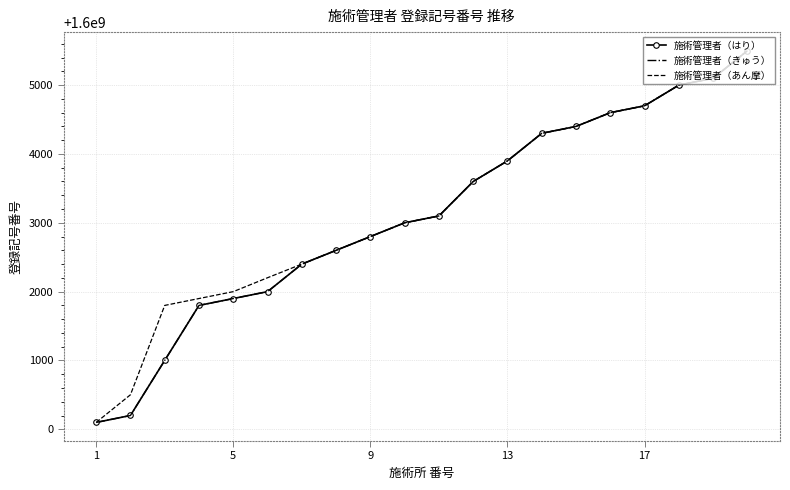

Reading left to right, transcribe all the data shown in this chart.

施術管理者（はり）: 1600000100	1600000201	1600001001	1600001800	1600001900	1600002000	1600002400	1600002600	1600002800	1600003000	1600003100	1600003600	1600003900	1600004300	1600004400	1600004600	1600004700	1600005000	1600005100	1600005500
施術管理者（きゅう）: 1600000100	1600000201	1600001001	1600001800	1600001900	1600002000	1600002400	1600002600	1600002800	1600003000	1600003100	1600003600	1600003900	1600004300	1600004400	1600004600	1600004700	1600005000	1600005100	1600005500
施術管理者（あん摩）: 1600000100	1600000502	1600001800	1600001900	1600002000	1600002202	1600002400	1600002600	1600002800	1600003000	1600003100	1600003600	1600003900	1600004300	1600004400	1600004600	1600004700	1600005000	1600005100	1600005500